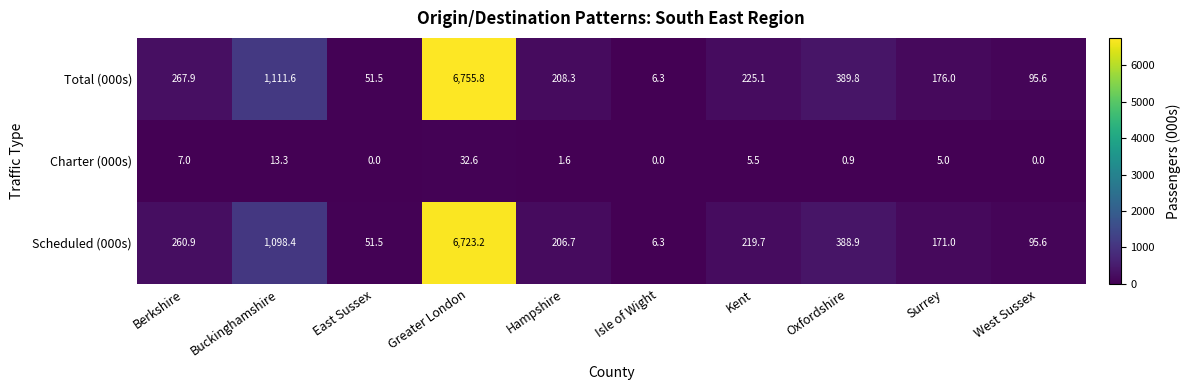

At which category is the sum across all series the highest?

Greater London